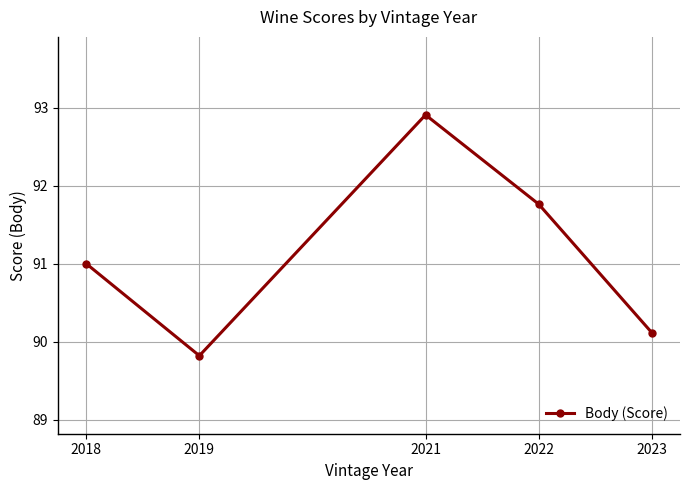

At which category does the chart reach its minimum across all series?

2019